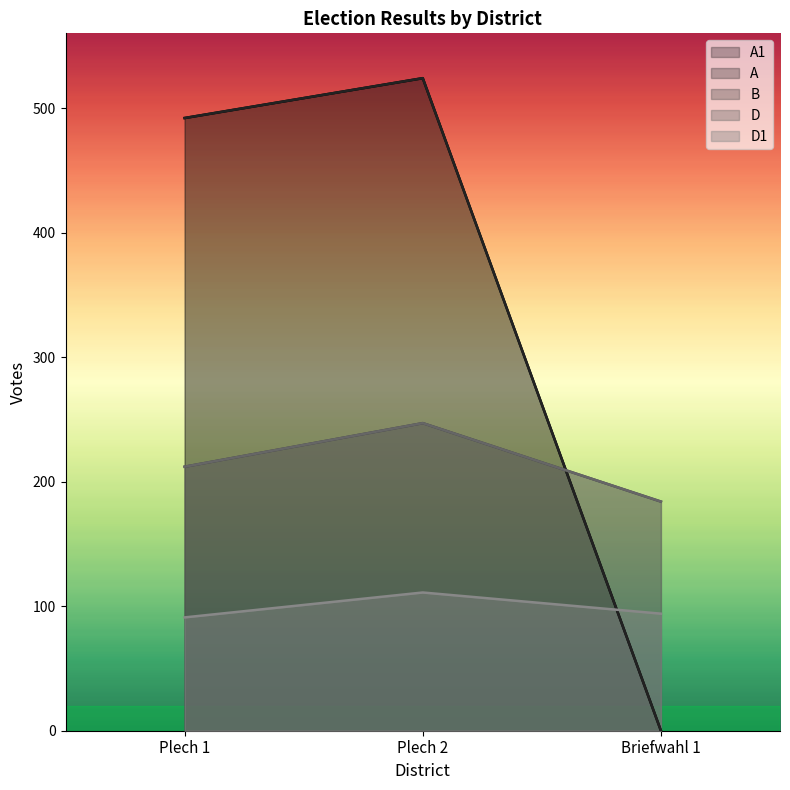

Reading left to right, what are all the values shown in this chart?

A1: 492	524	0
A: 492	524	0
B: 212	247	184
D: 212	247	184
D1: 91	111	94